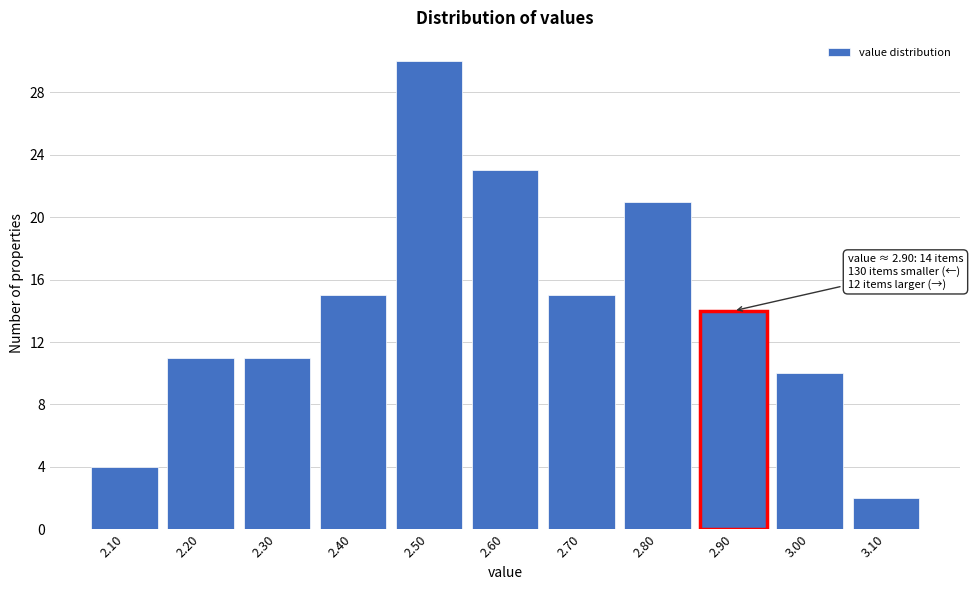

Over which range of the x-axis is the bar tallest?

2.45 to 2.55